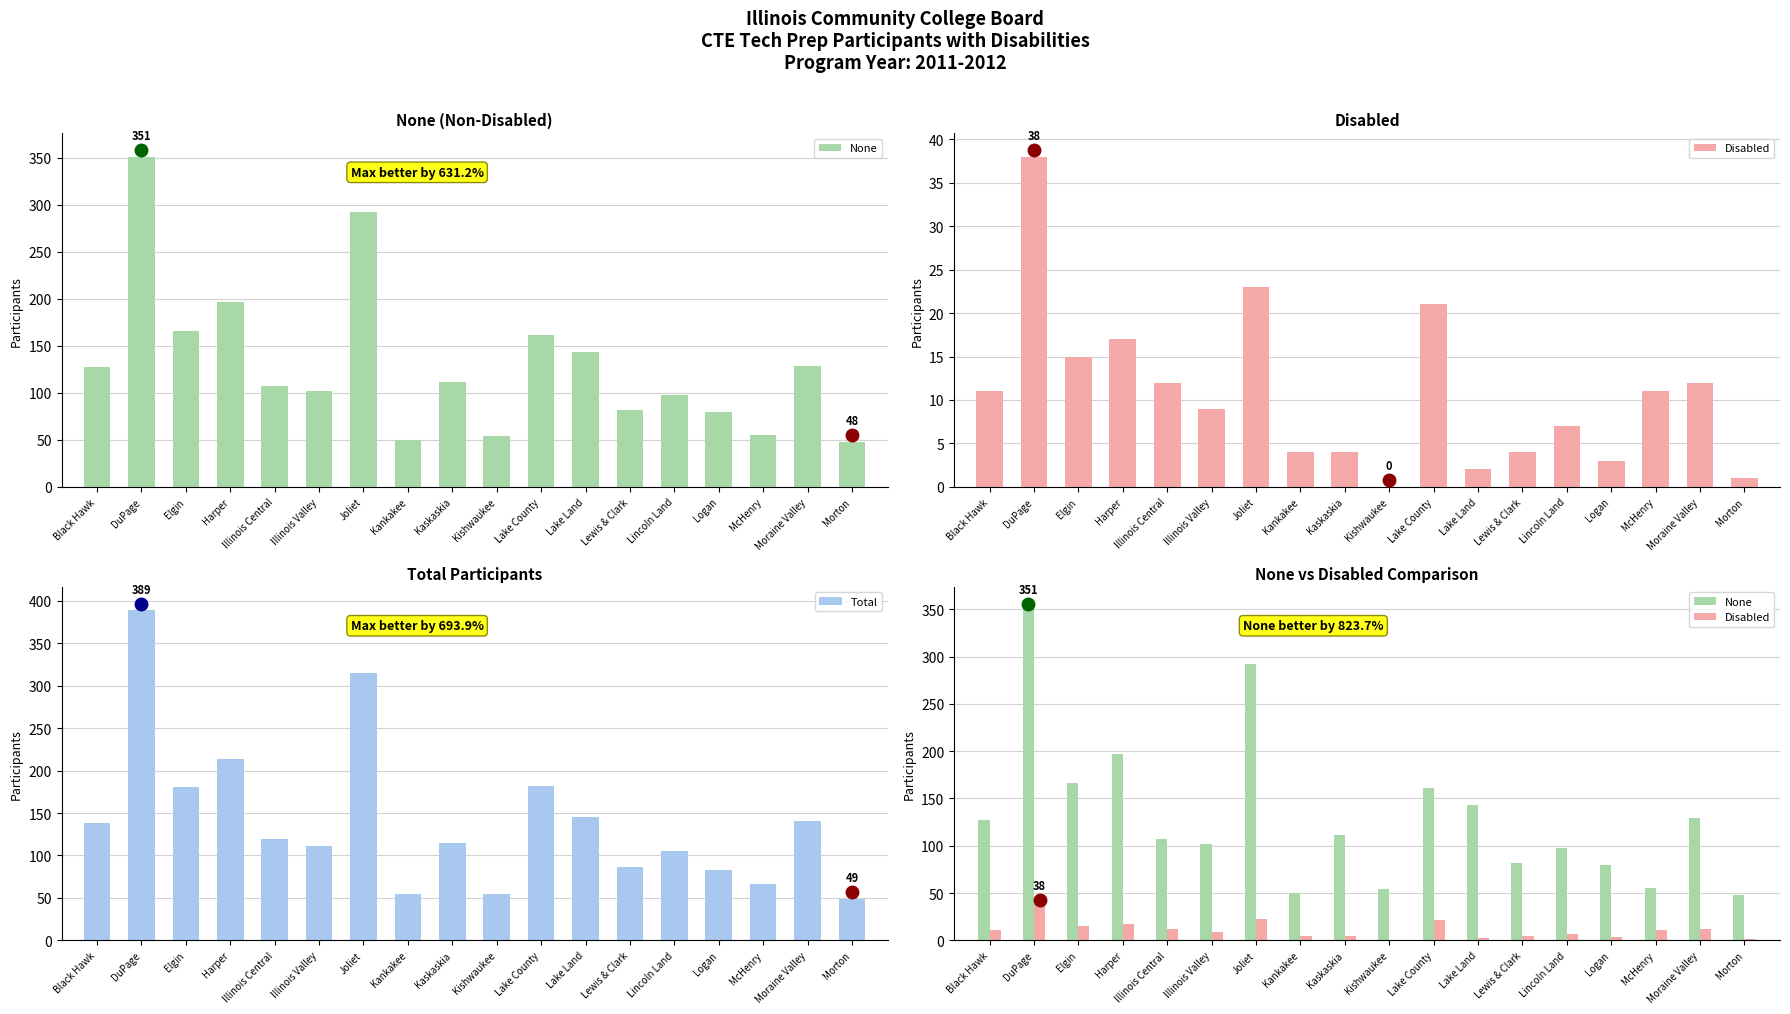

Reading right to left, transcribe all the data shown in this chart.

None: 48	129	55	80	98	82	143	161	54	111	50	292	102	107	197	166	351	127
Disabled: 1	12	11	3	7	4	2	21	0	4	4	23	9	12	17	15	38	11
Total: 49	141	66	83	105	86	145	182	54	115	54	315	111	119	214	181	389	138